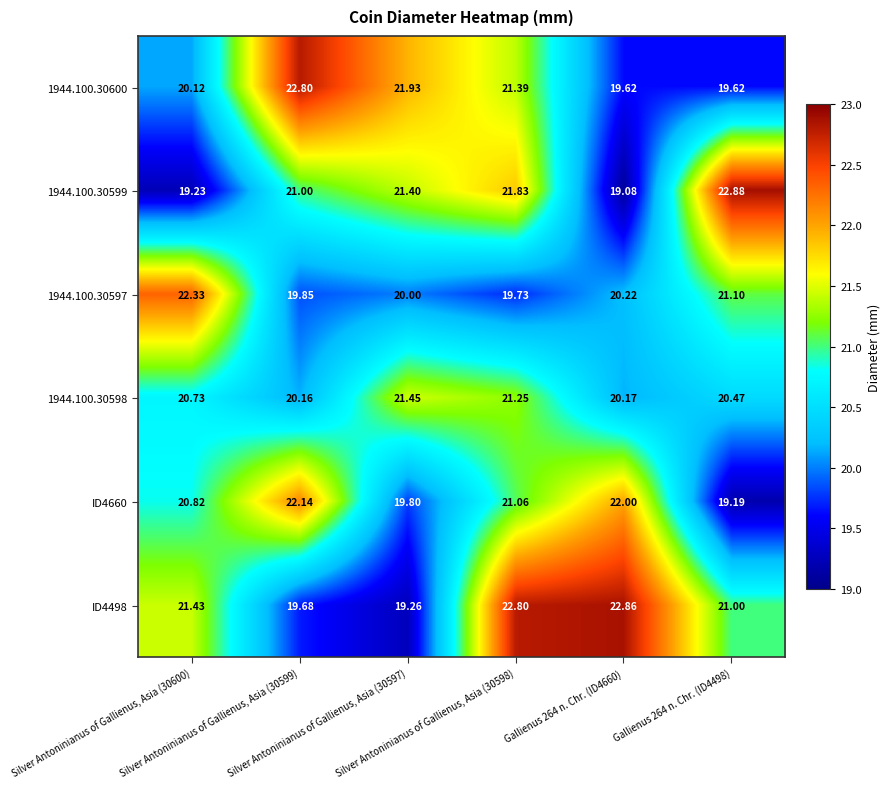

What is the spread (max minus min) of values at Silver Antoninianus of Gallienus, Asia (30597)?

2.7